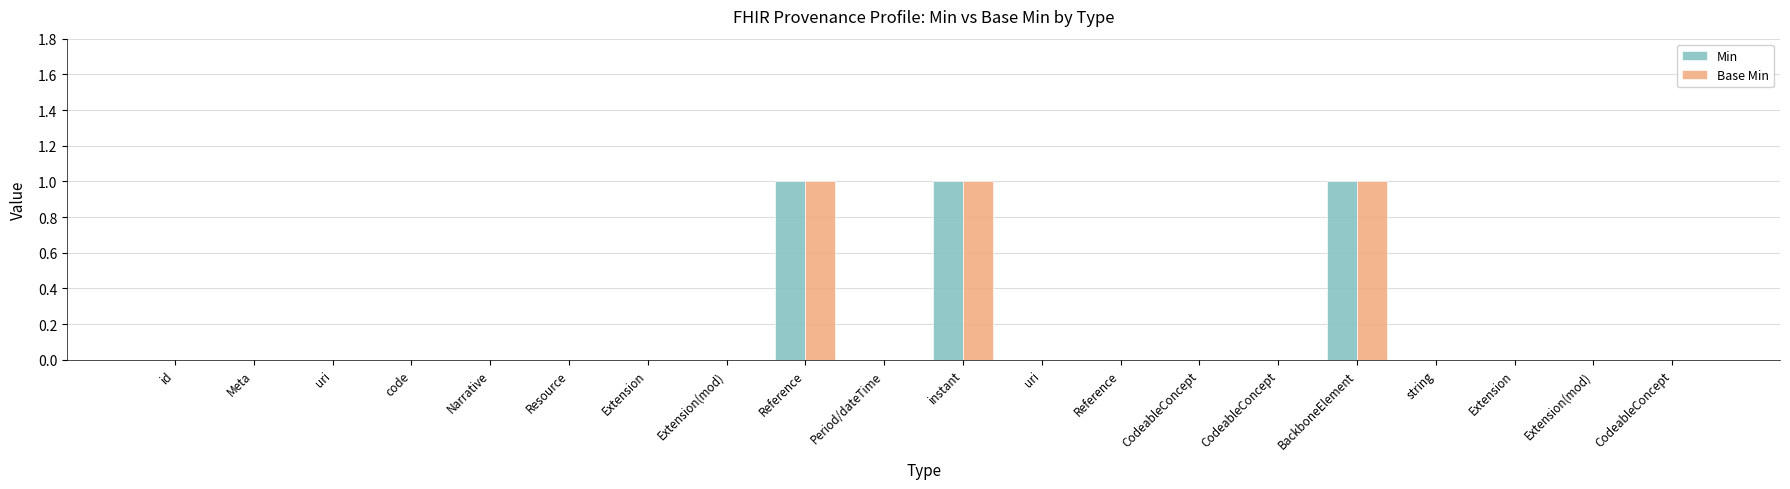

Is the value of Base Min at uri greater than the value of Min at Period/dateTime?

No